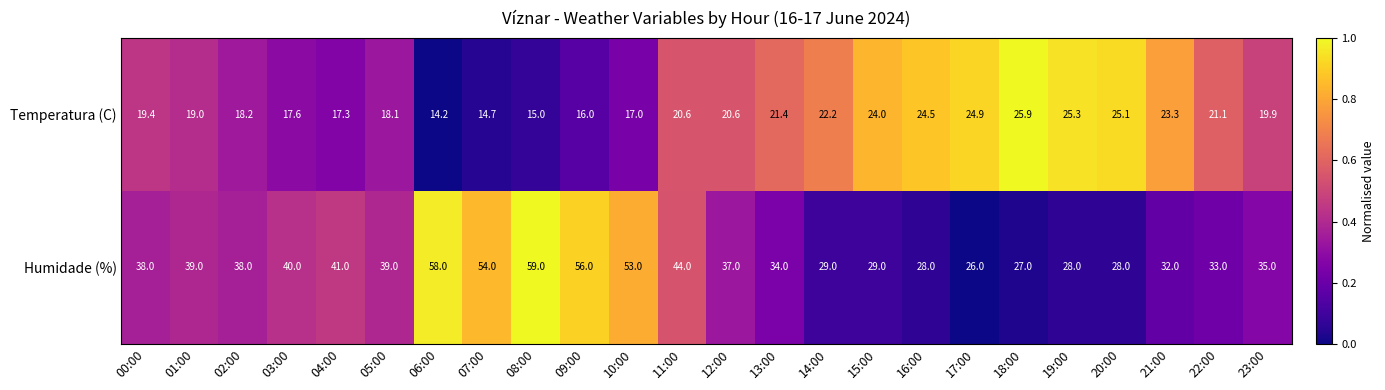

Rank the series at 03:00 from highest to lowest value.

Humidade (%), Temperatura (C)